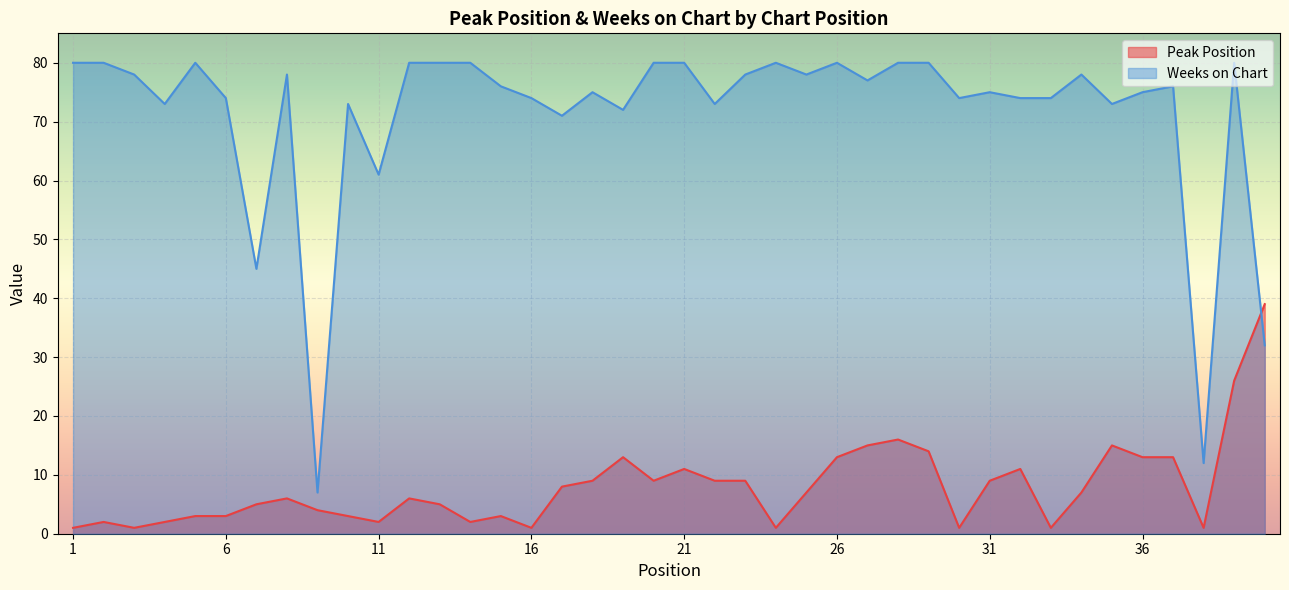

Where is the first local maximum for Peak Position?

2